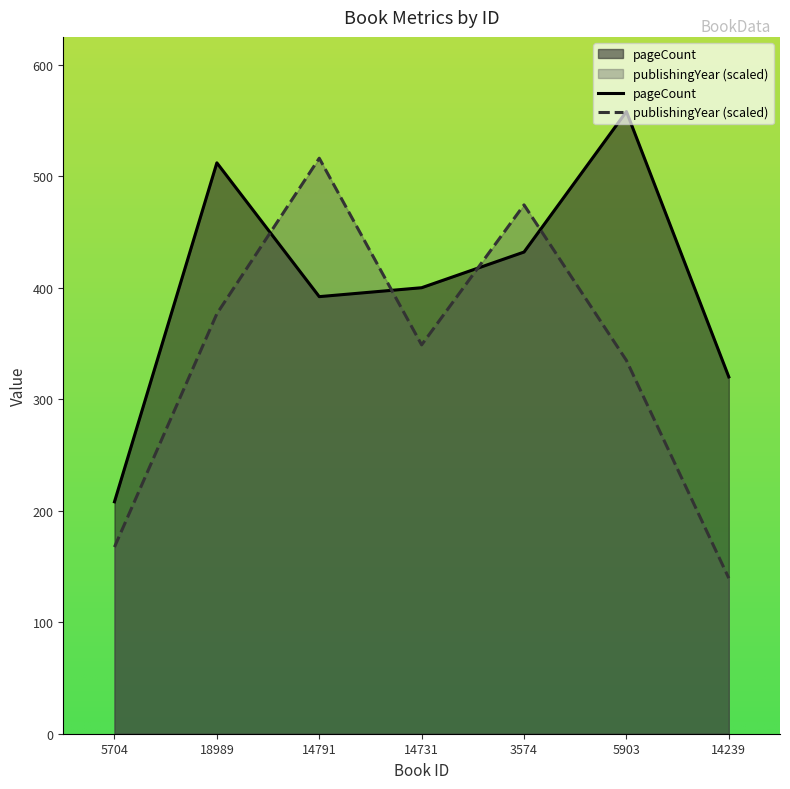

What is the difference between the highest and lowest values at 14239?

180.5